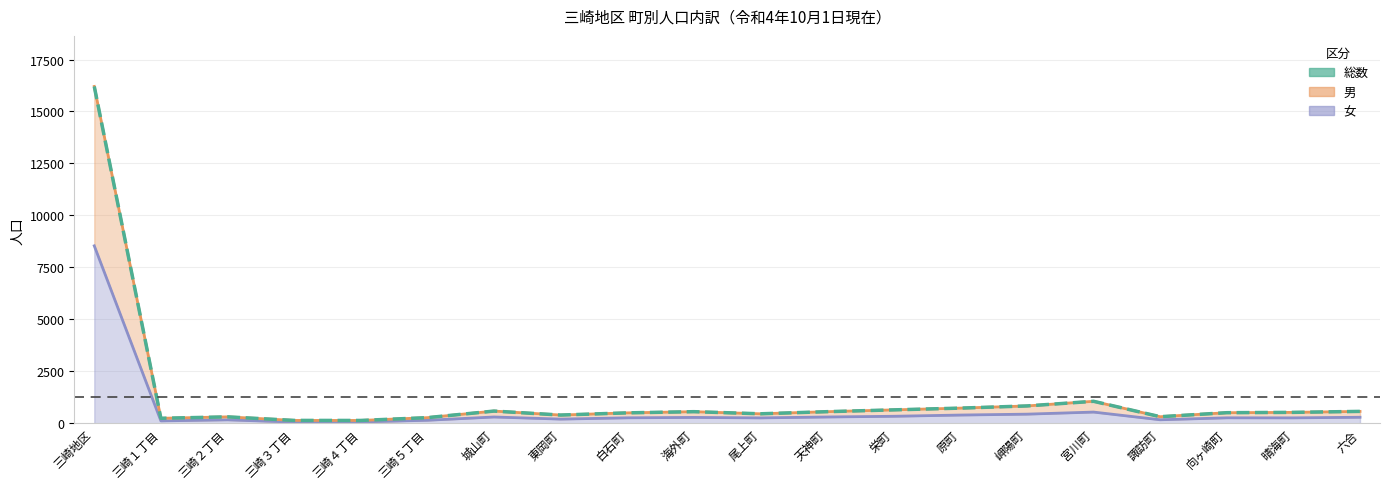

Which category has the lowest value across all series?

三崎４丁目